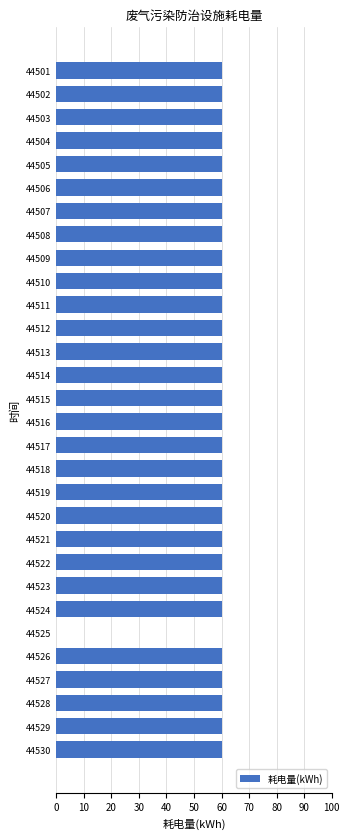

How many values are above zero?

29